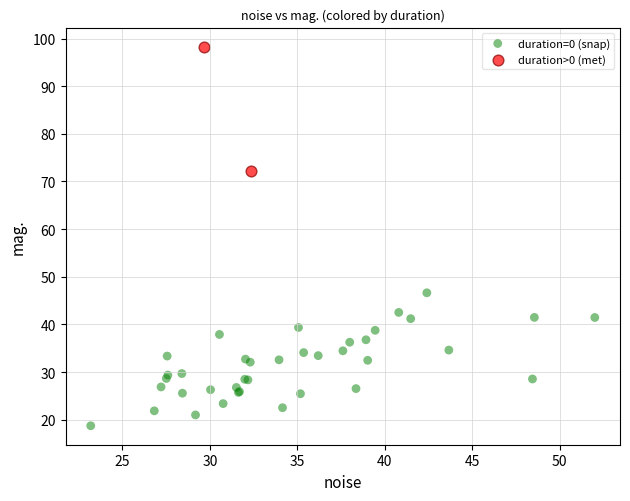

Which series contains the lowest Y value?

duration=0 (snap)